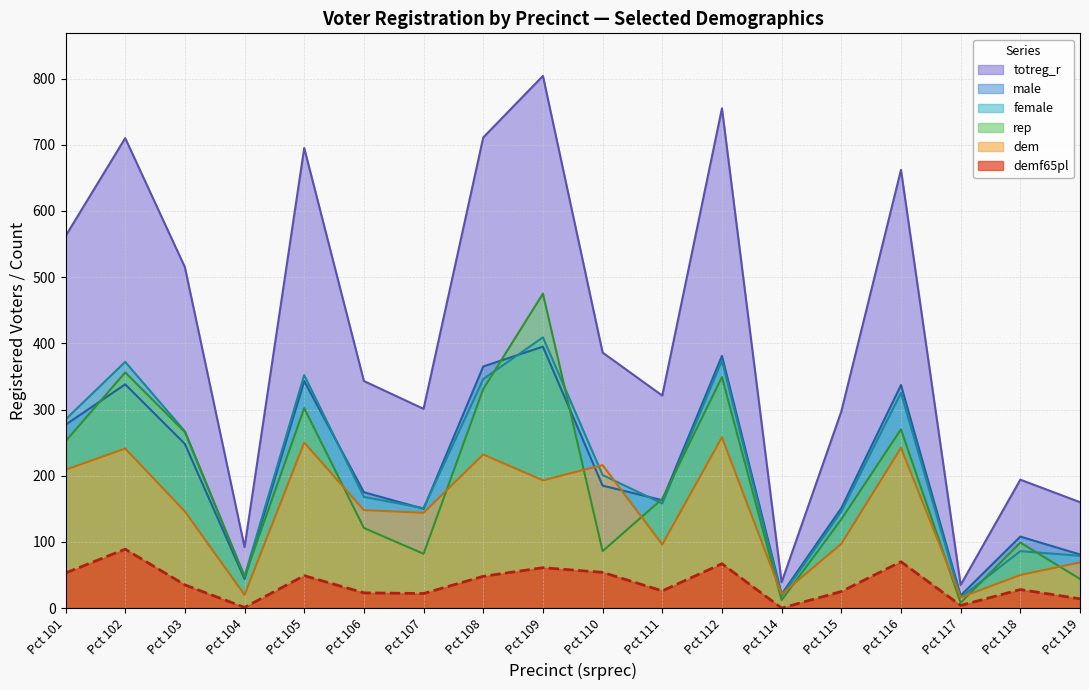

Between 110 and 116, which series saw the biggest shift?

totreg_r